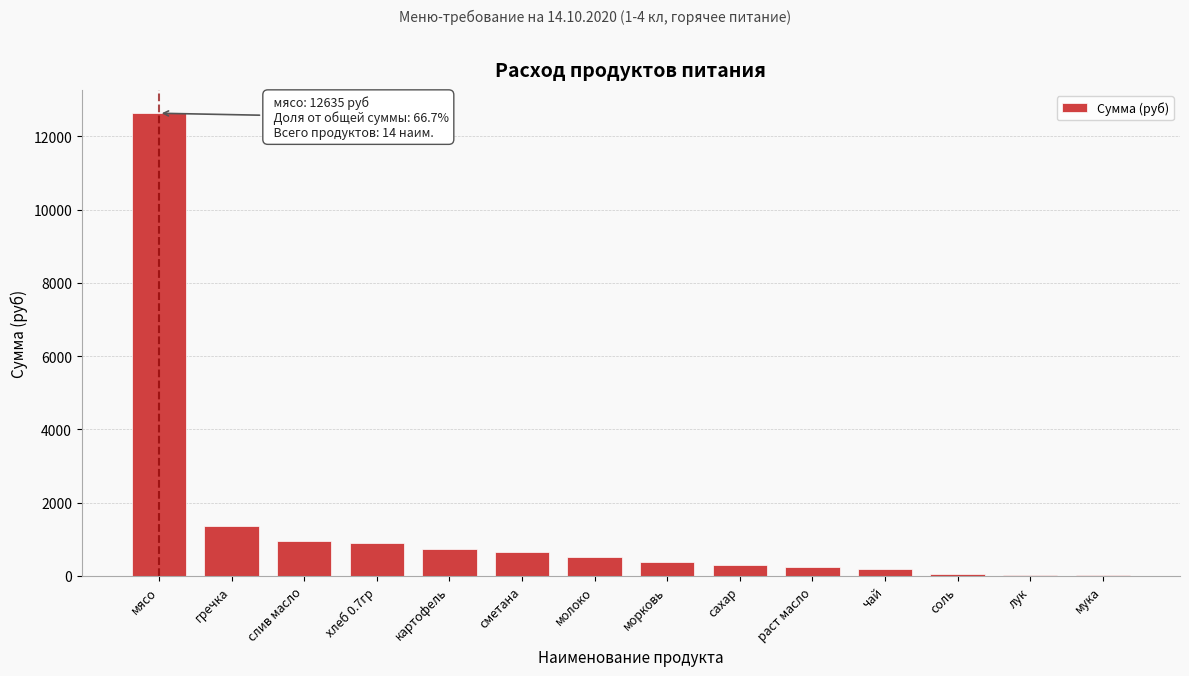

Read the value at молоко.

509.0